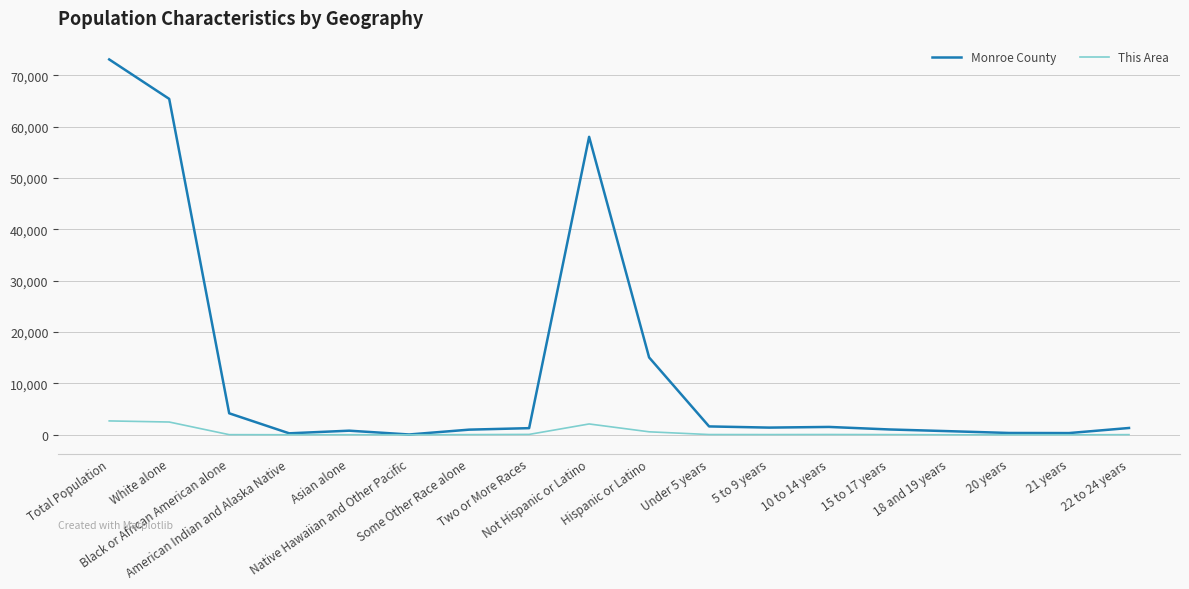

Which series has the widest spread of values?

Monroe County